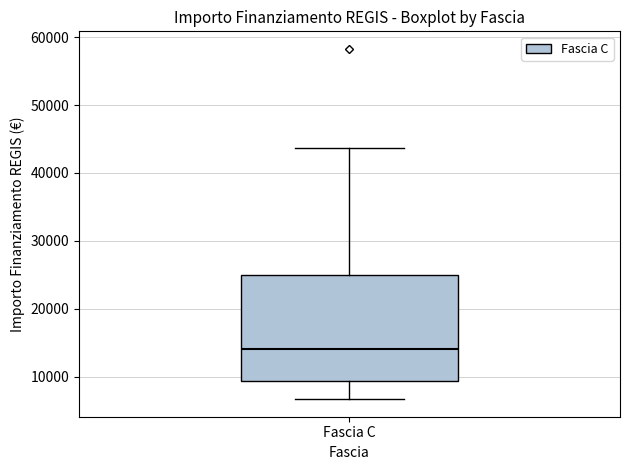

Read this box plot against the y-axis: the position of the median line, the range covered by the box, and the ends of both whiskers. The values are not printed on the chart, so give them approximately, as read against the axis.

median 14000, box 9000 to 25000, whiskers 7000 to 44000